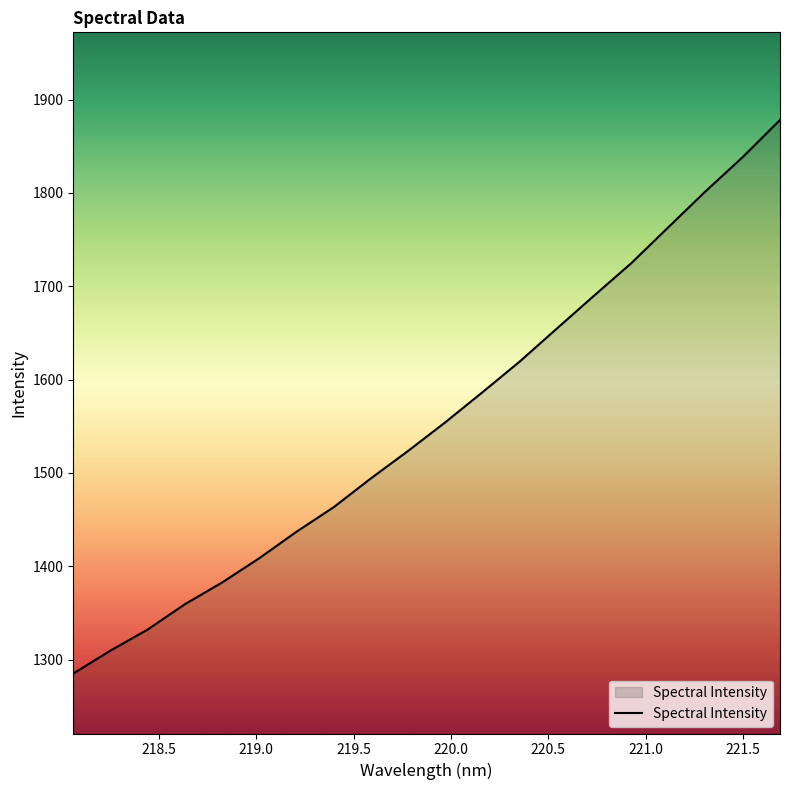

What is the smallest value displayed?

1285.1